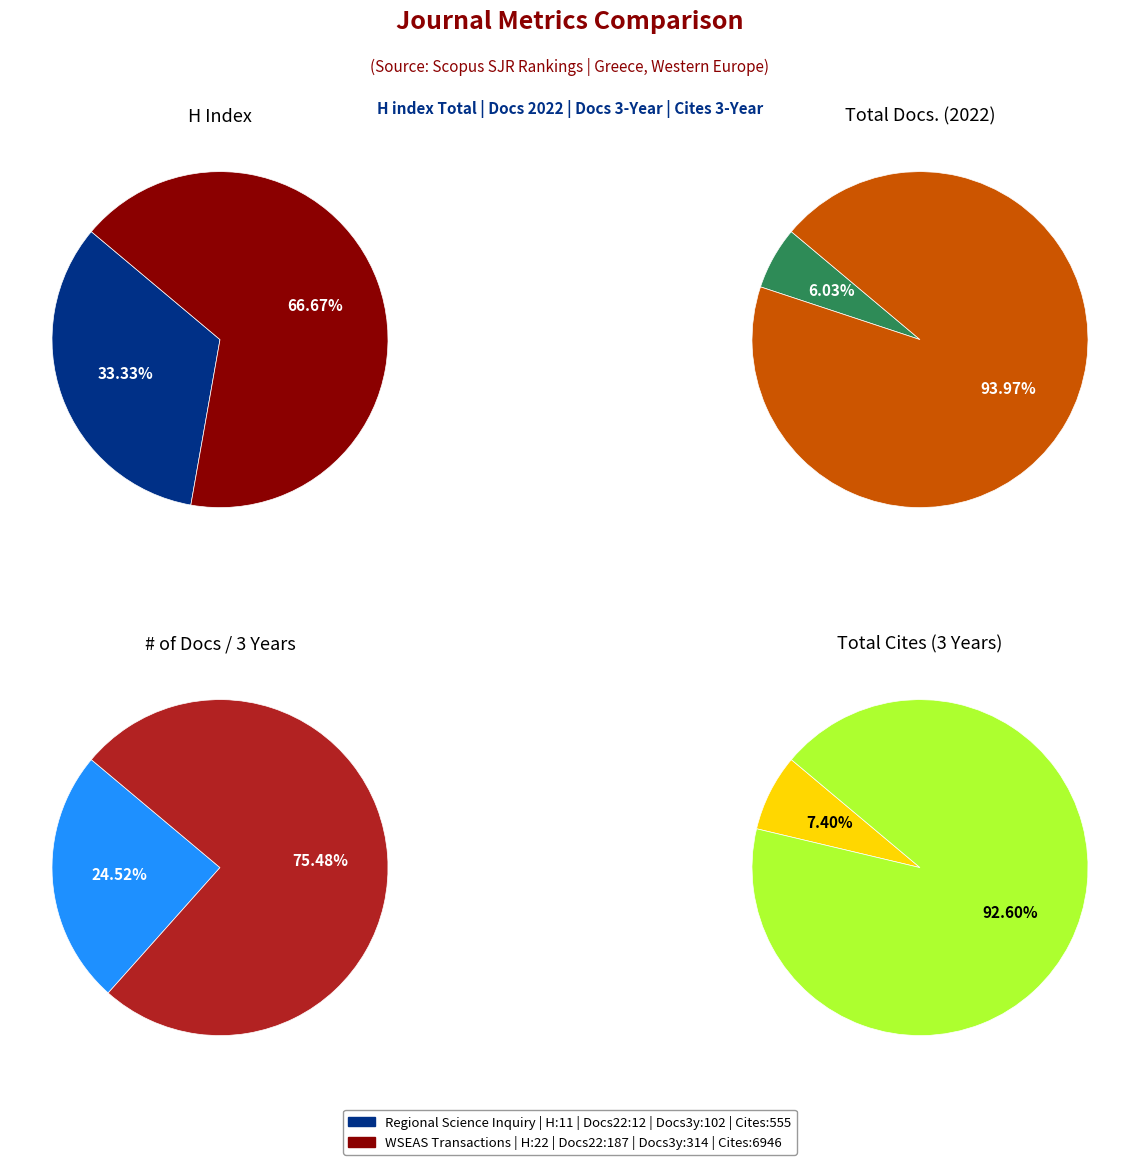

How many segments does this pie chart have?

2